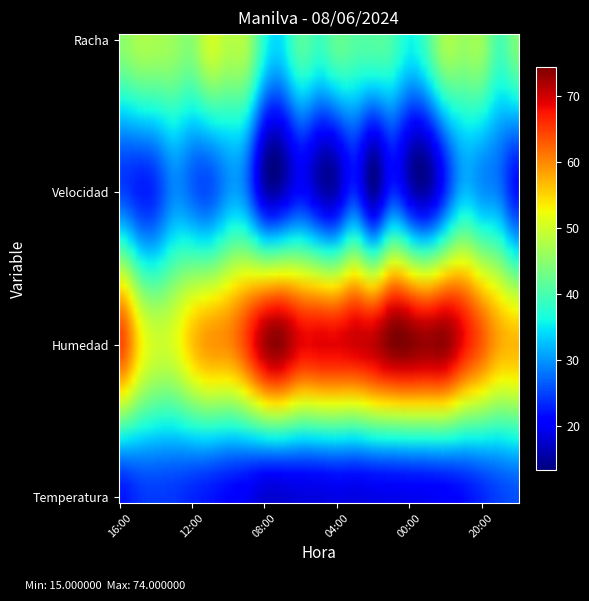

What is the maximum value for Temperatura?

25.7